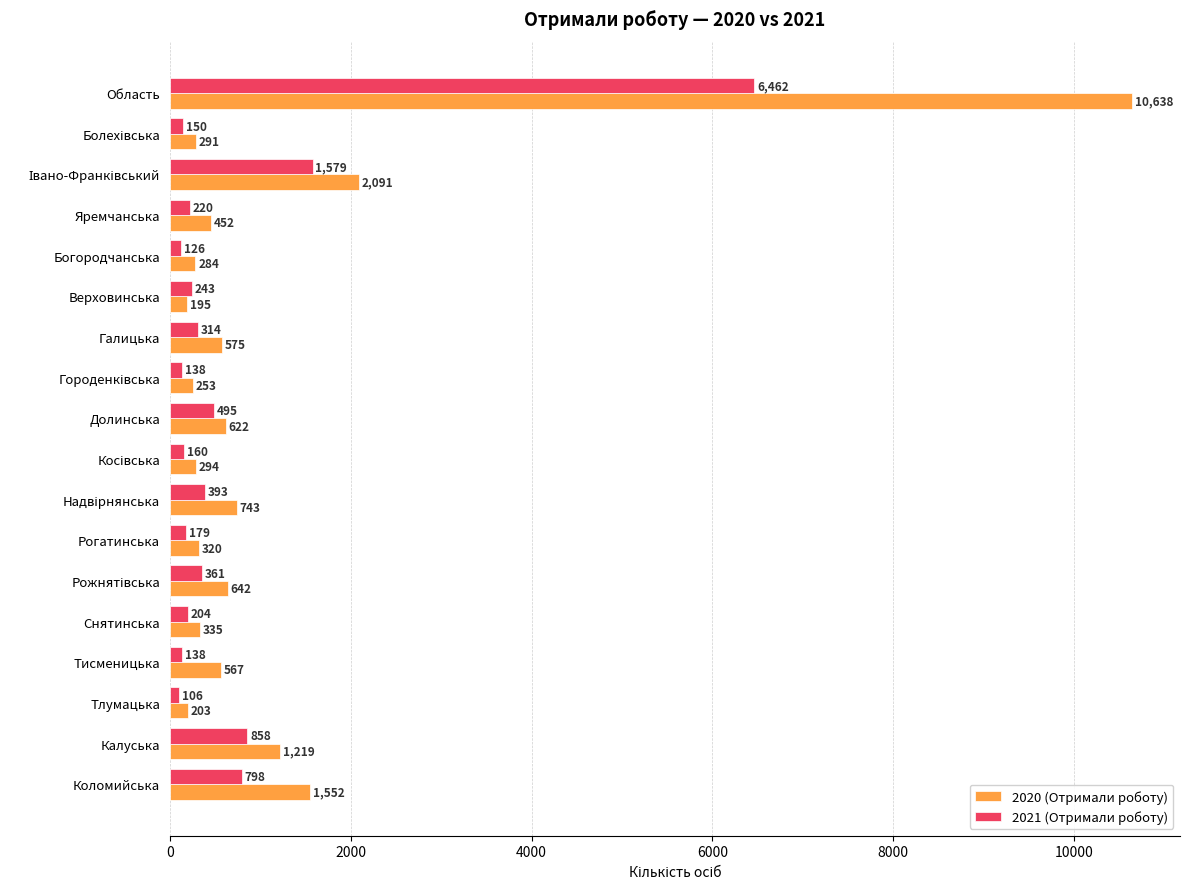

Is it true that 2020 (Отримали роботу) equals 567 at Тисменицька?

True